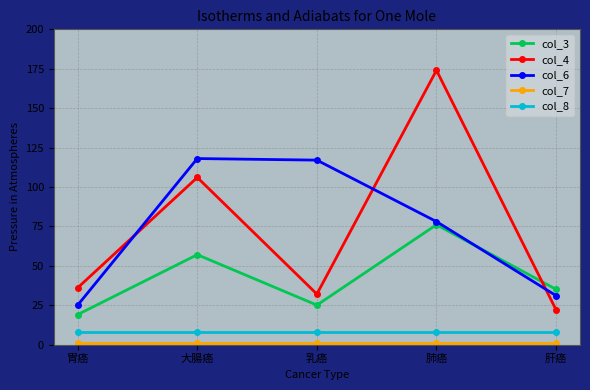

True or false: col_8 and col_6 intersect in this chart.

False